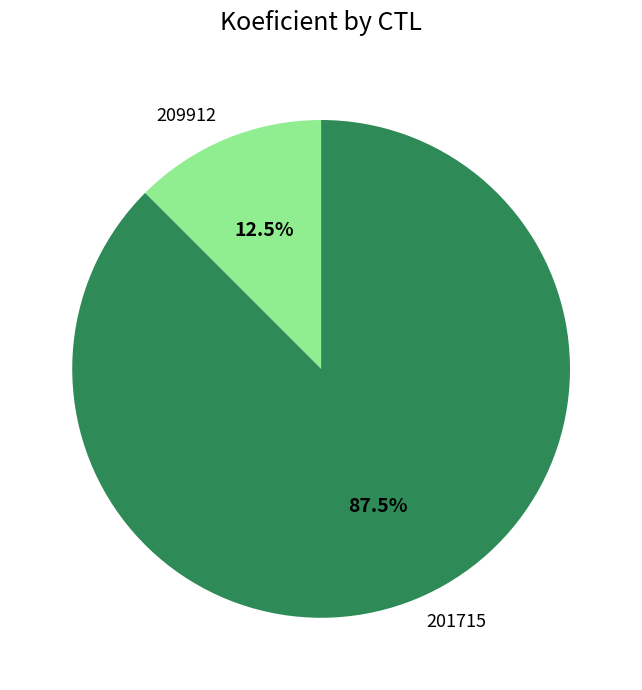

Which category has the biggest portion of the pie?

201715